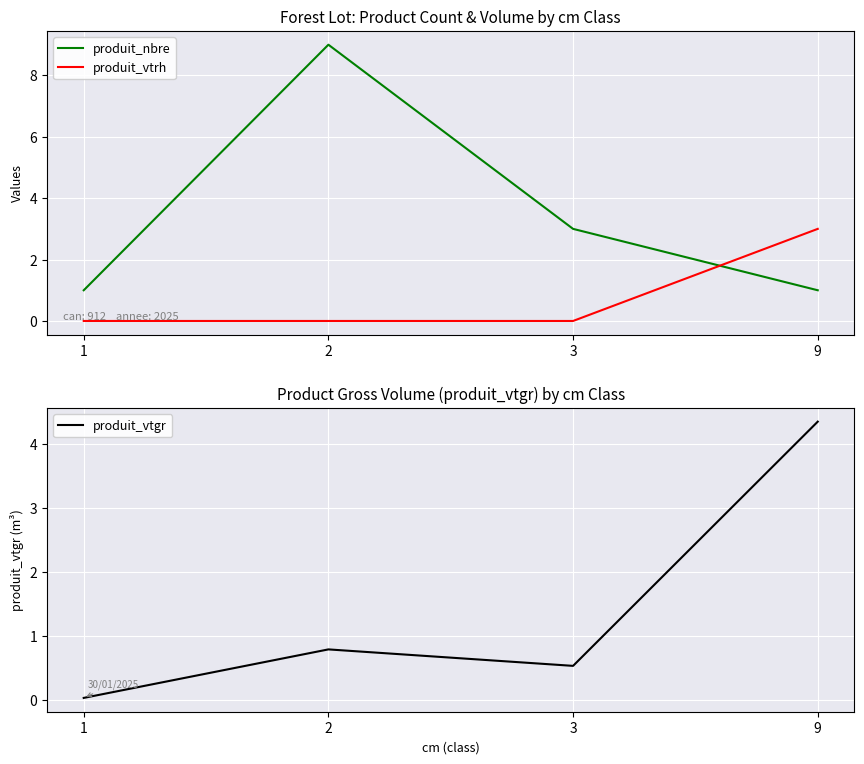

Rank the series at 9 from highest to lowest value.

produit_vtgr, produit_vtrh, produit_nbre